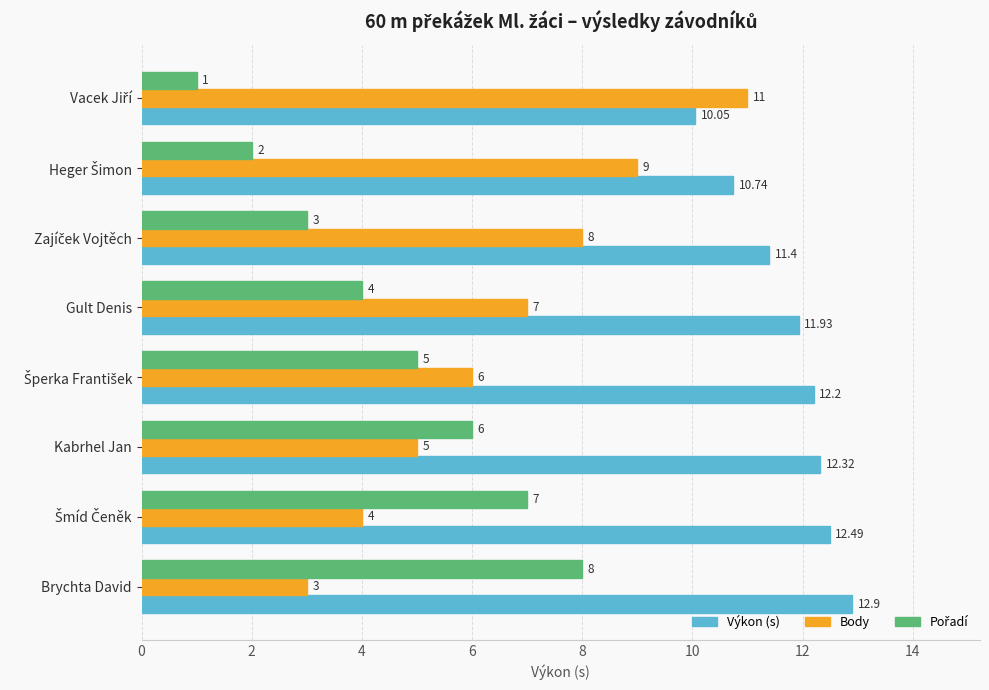

What is the difference between the maximum and minimum values in the Body series?

8.0